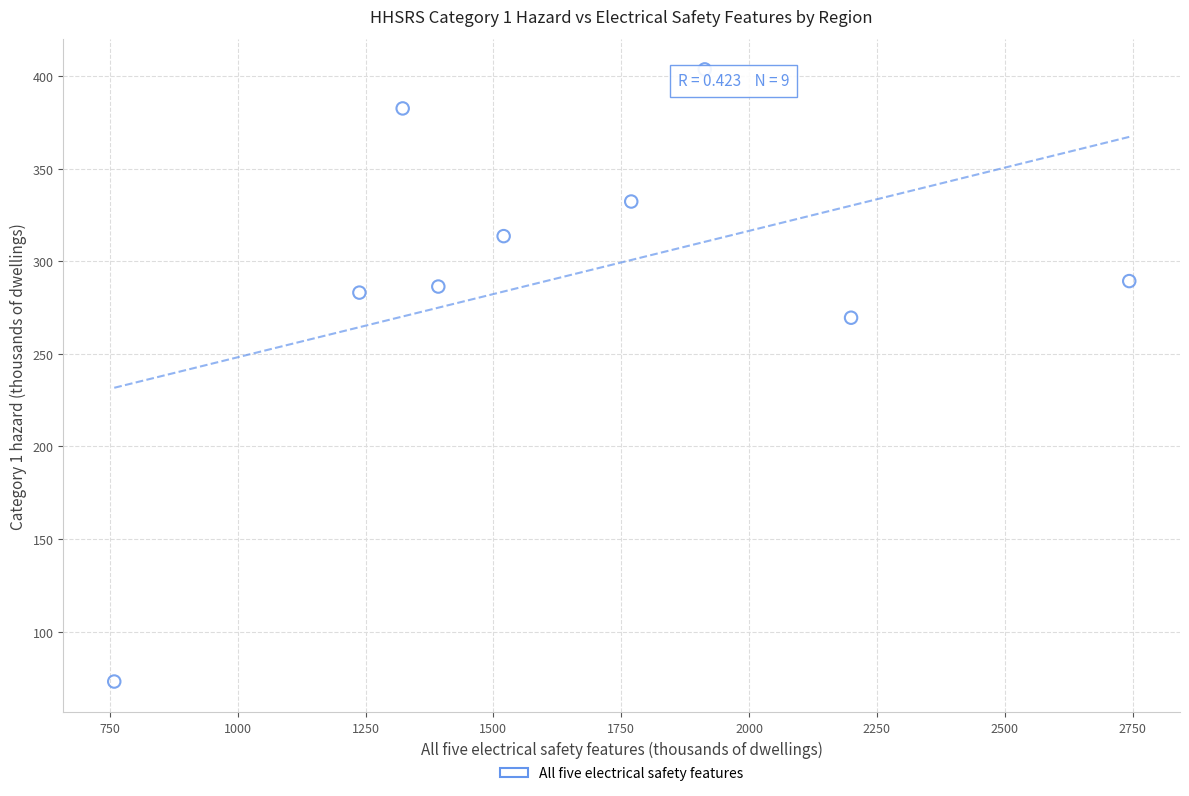

What is the average Y value?

292.6